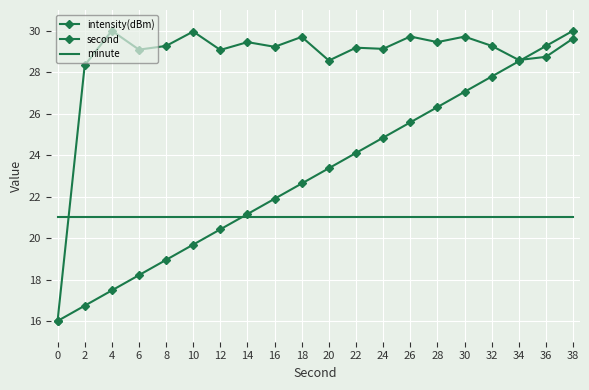

Rank the categories by minute value from highest to lowest.

0, 2, 4, 6, 8, 10, 12, 14, 16, 18, 20, 22, 24, 26, 28, 30, 32, 34, 36, 38